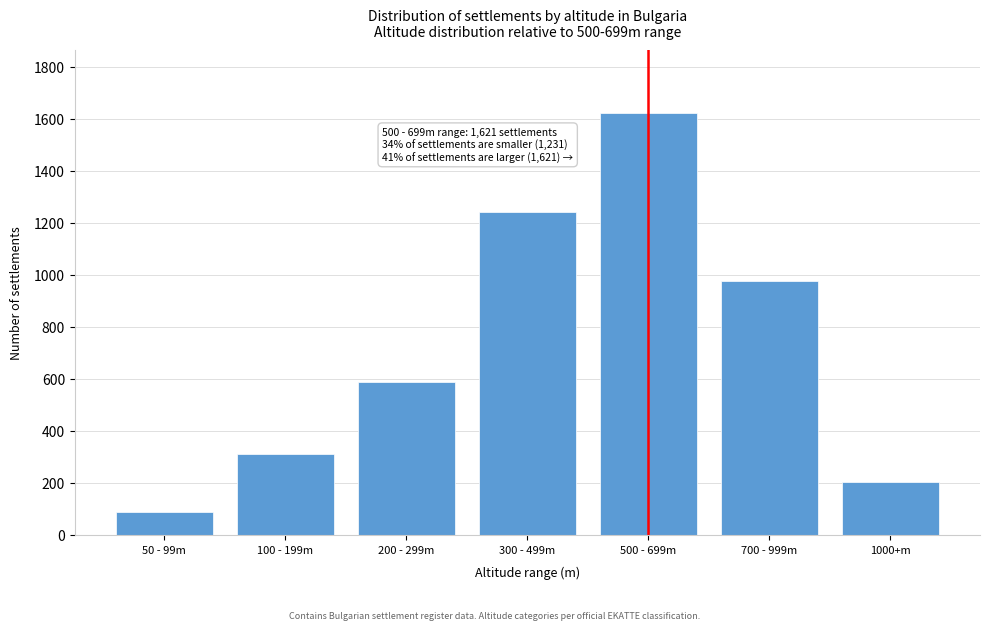

Reading left to right, list all the values displayed in this chart.

89	312	587	1243	1621	978	203